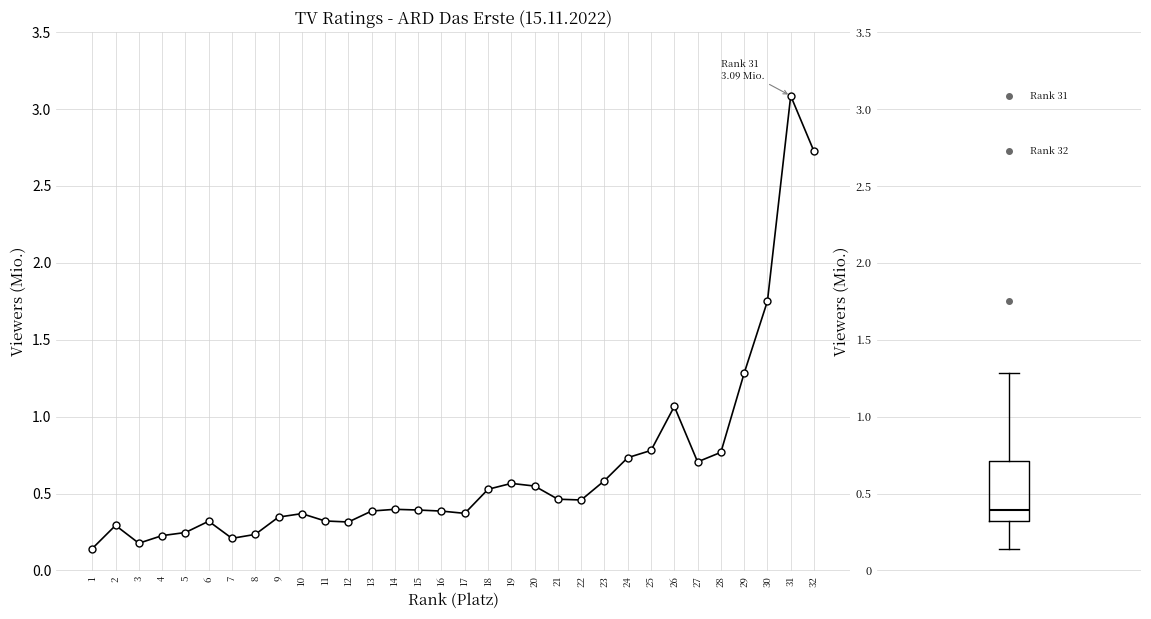

At which category does the data reach its first local valley?

3